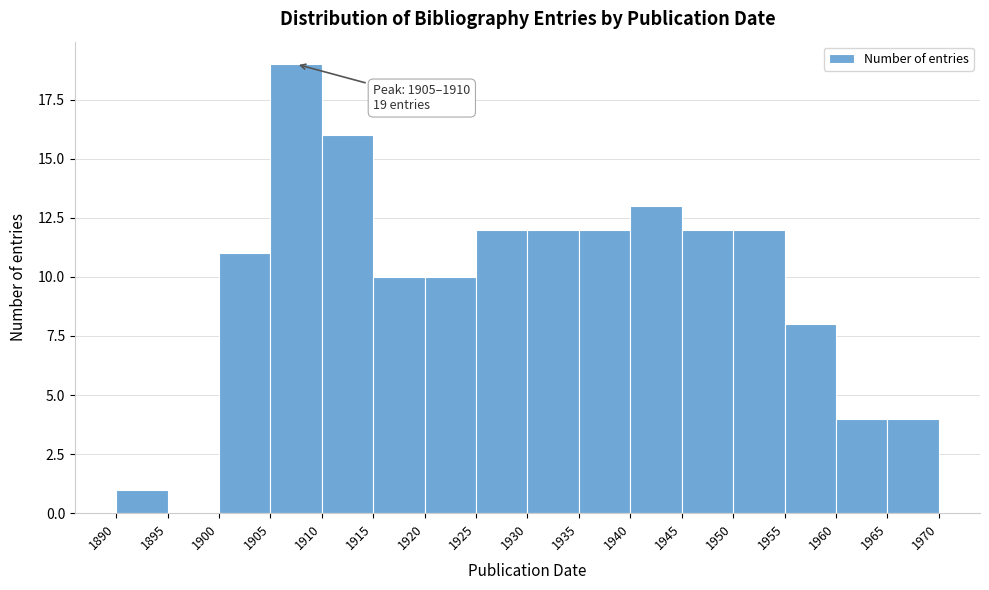

Over which range of the x-axis is the bar tallest?

1905 to 1910